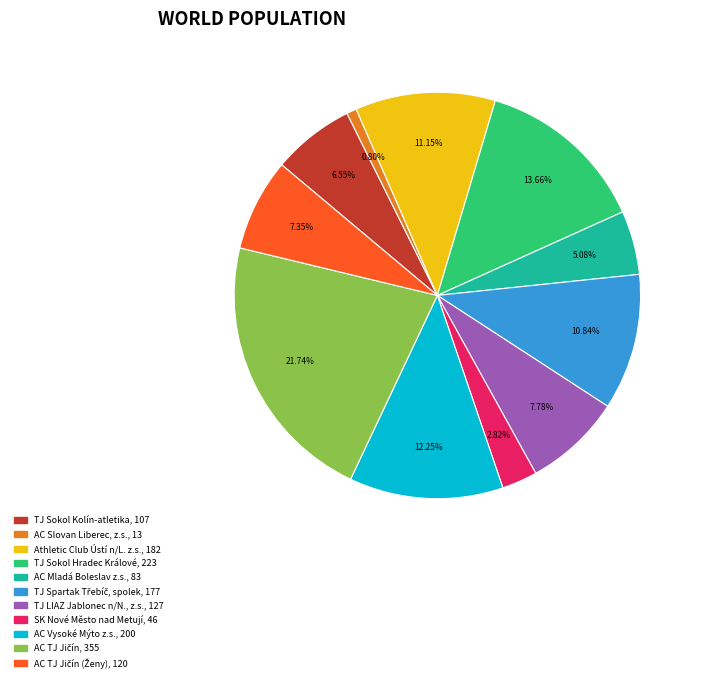

How many slices are in this pie chart?

11